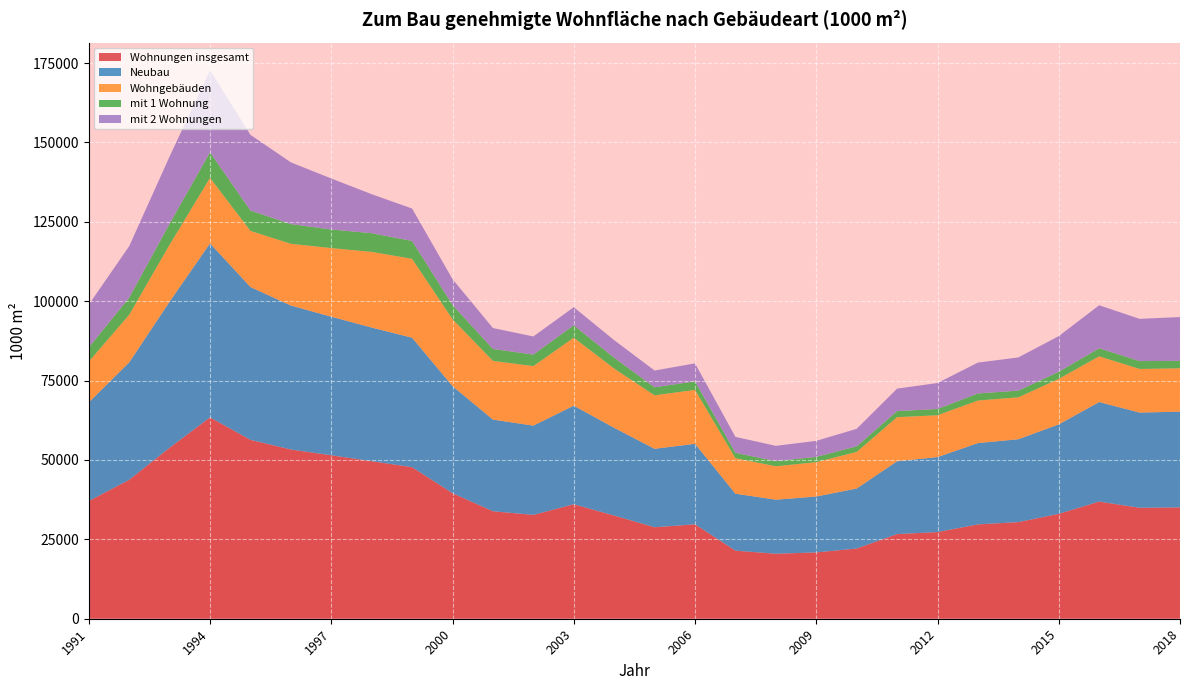

Reading left to right, transcribe all the data shown in this chart.

Wohnungen insgesamt: 37066.5	43750.9	53847.1	63405.5	56331.1	53289.9	51471.6	49606.0	47719.2	39535.0	33846.0	32694.0	36050.0	32490.0	28807.0	29731.0	21438.0	20472.5	20882.5	22114.4	26645.0	27293.1	29714.3	30425.4	33022.0	36895.5	34933.6	35055.5
Neubau: 31056.9	36969.5	46006.8	54808.5	48130.8	45337.5	43651.1	42093.7	40775.7	33719.0	28868.0	28120.0	31048.0	27636.0	24703.0	25363.0	17940.0	17015.0	17608.3	18890.0	22957.9	23613.8	25599.4	26106.9	28185.2	31341.6	29989.7	30163.2
Wohngebäuden: 12846.5	14998.4	17915.9	20623.6	17660.8	19443.3	21594.5	23824.5	24843.2	21063.0	18475.0	18743.0	21399.0	18643.0	16835.0	16965.0	11164.0	10517.6	10812.5	11515.5	13867.2	13171.0	13397.5	13180.1	14315.1	14391.7	13734.4	13640.1
mit 1 Wohnung: 4467.0	5411.1	6653.9	8056.5	6441.1	6199.7	5869.6	5888.4	5633.4	4515.0	3763.0	3631.0	3924.0	3418.0	2535.0	2697.0	1706.0	1634.7	1661.7	1774.5	1918.5	1971.5	2234.6	2120.6	2251.8	2553.1	2481.8	2335.3
mit 2 Wohnungen: 13470.7	16200.2	21144.6	25878.1	23833.1	19456.4	16051.0	12278.1	10204.9	8106.0	6593.0	5705.0	5690.0	5542.0	5281.0	5667.0	5026.0	4806.5	5052.1	5509.7	7067.6	8185.6	9714.3	10459.7	11223.1	13533.3	13303.9	13811.5